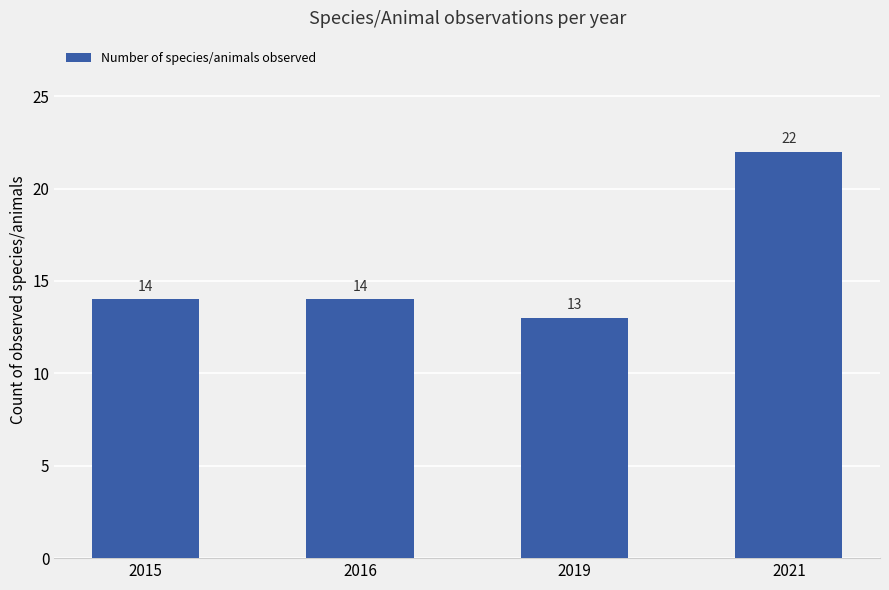

Does the chart contain any negative values?

No